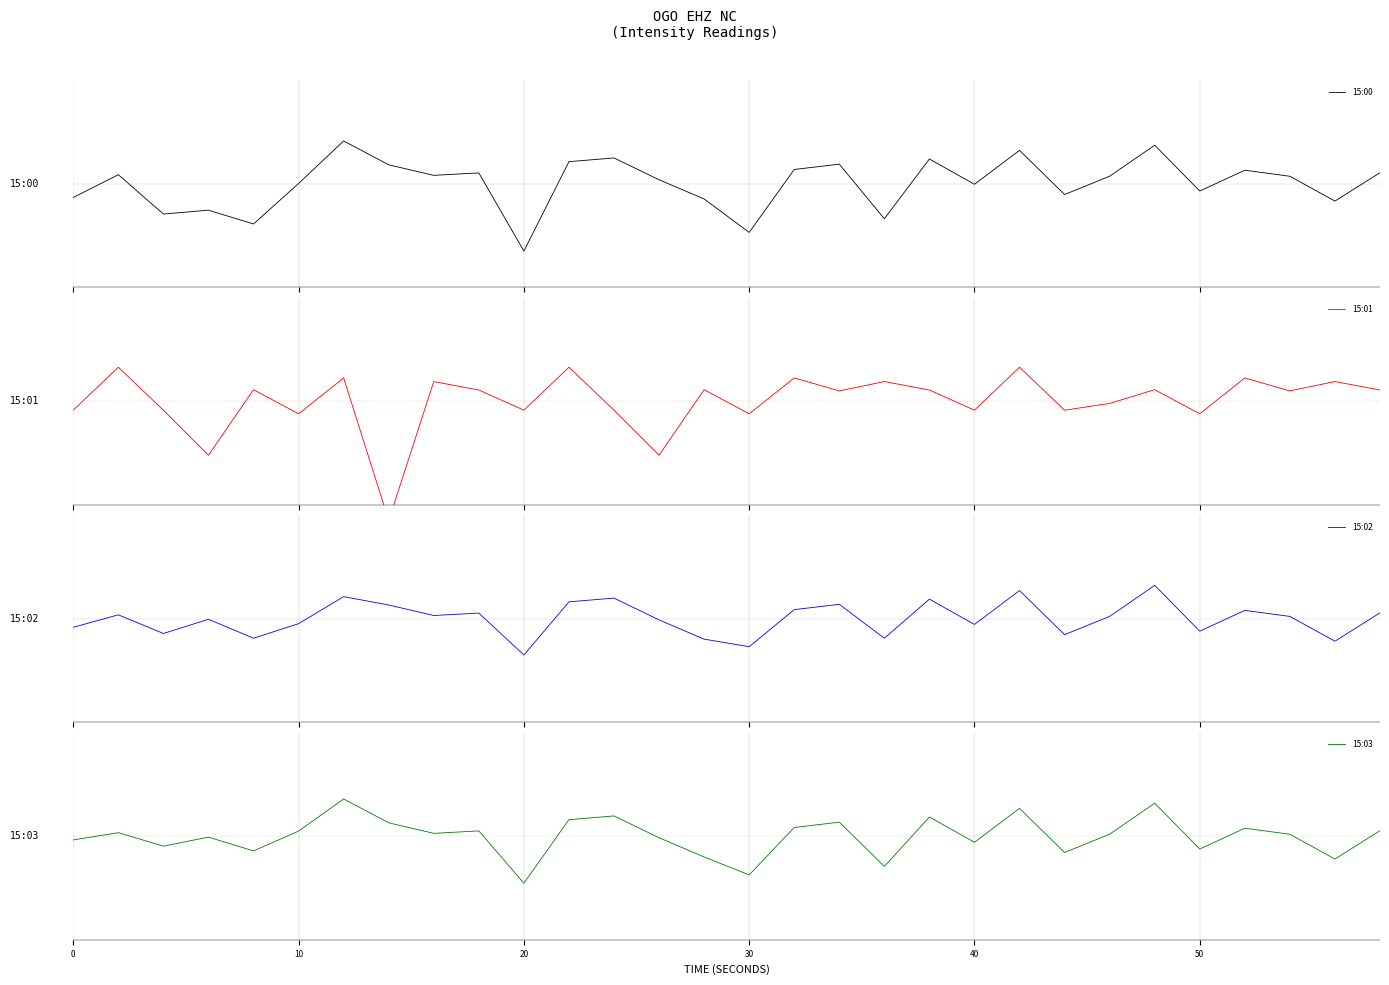

The value of 15:03 at 26 is 2.2. True or false?

False